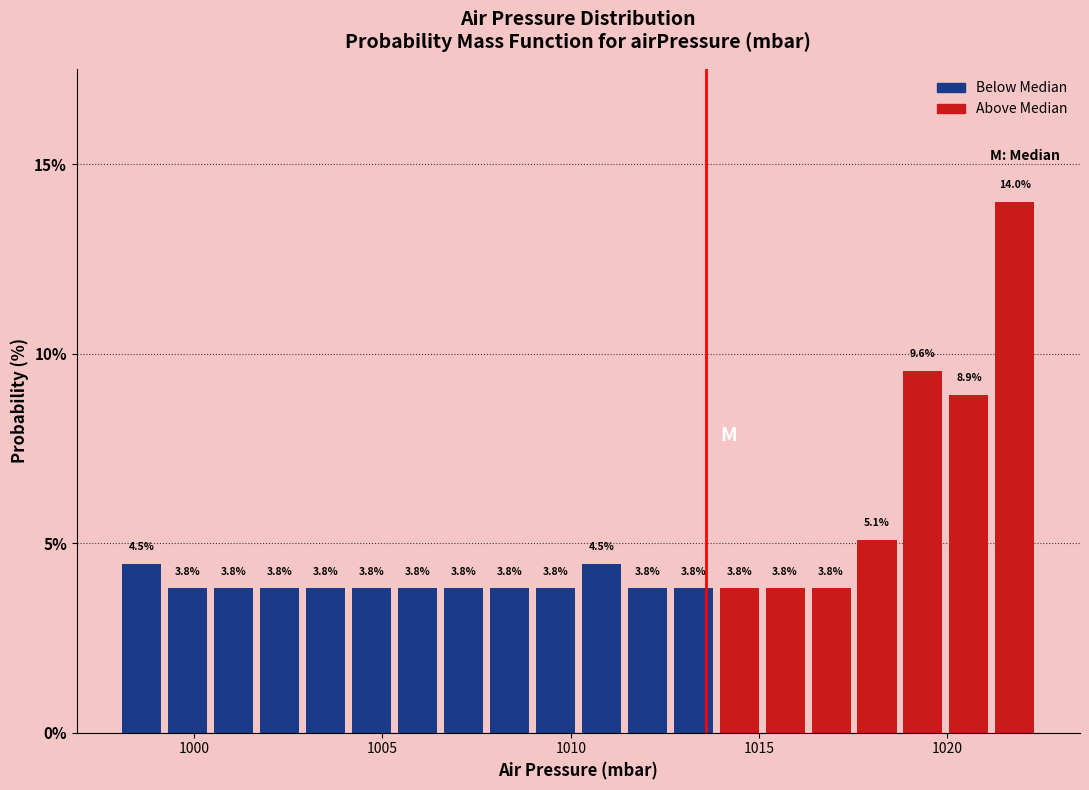

Around what value on the x-axis is the tallest bar? Give the approximate position of its centre, as read against the axis.

1022.0